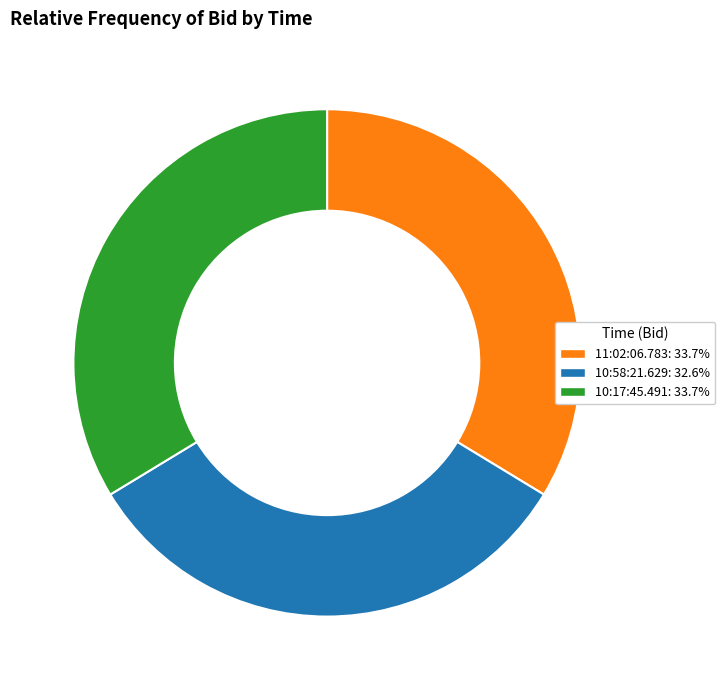

What is the smallest slice in the pie chart?

10:58:21.629